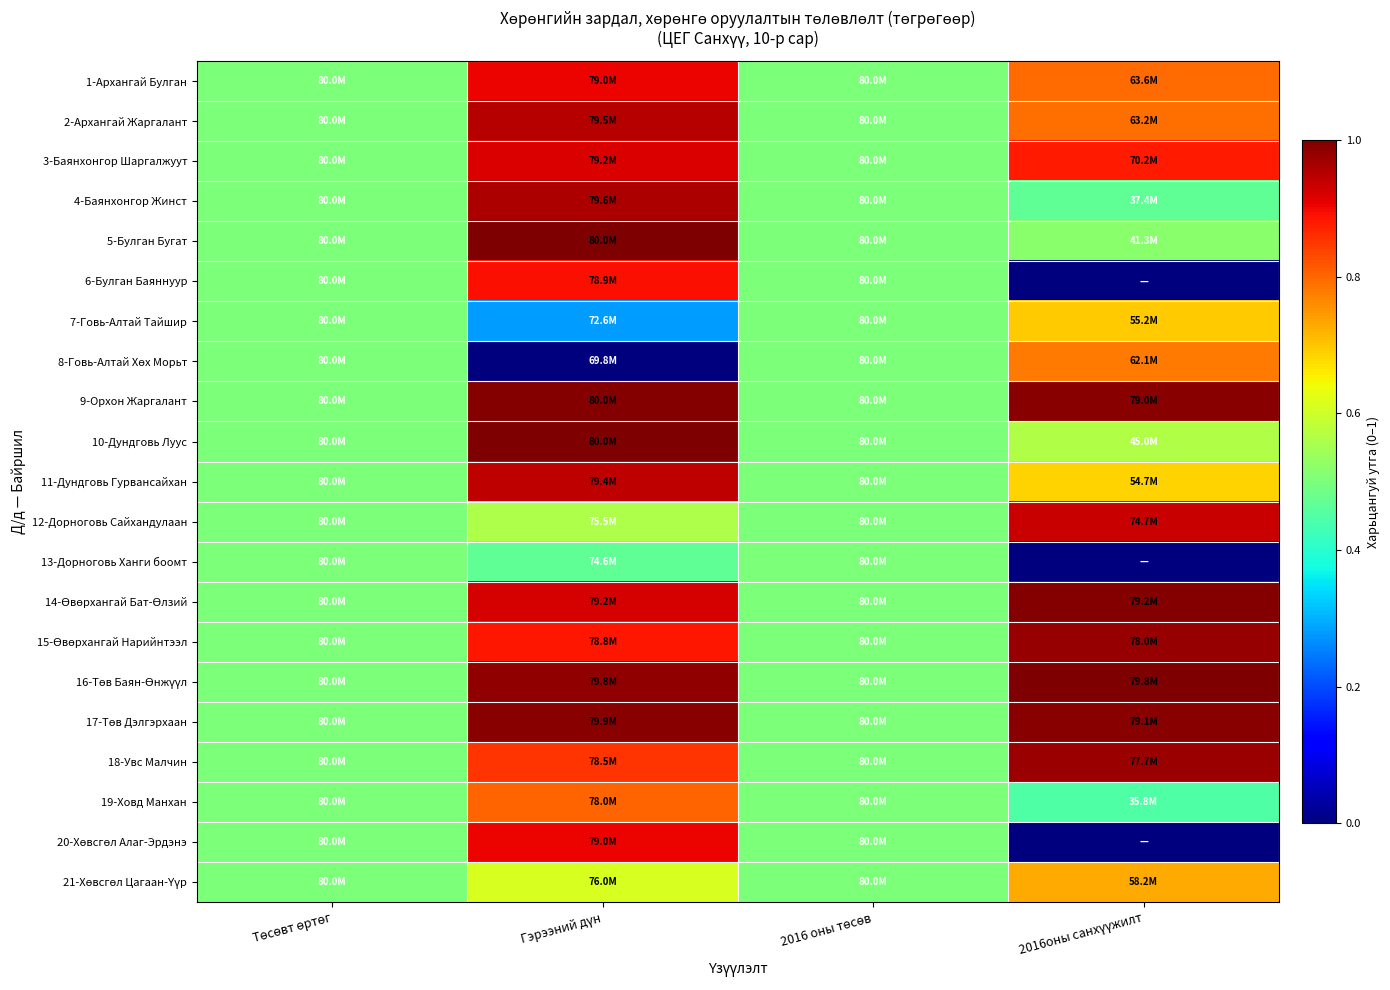

How many data points does each series have?

4